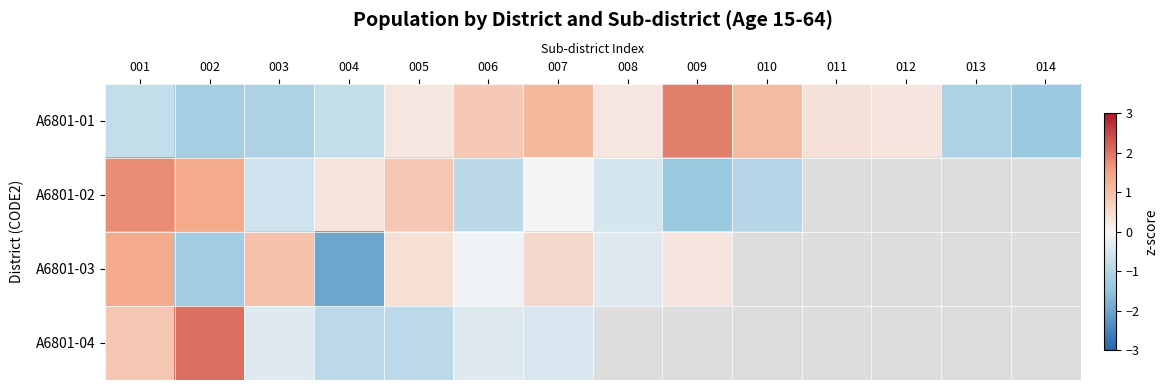

How many negative values does the A6801-04 series have?

5